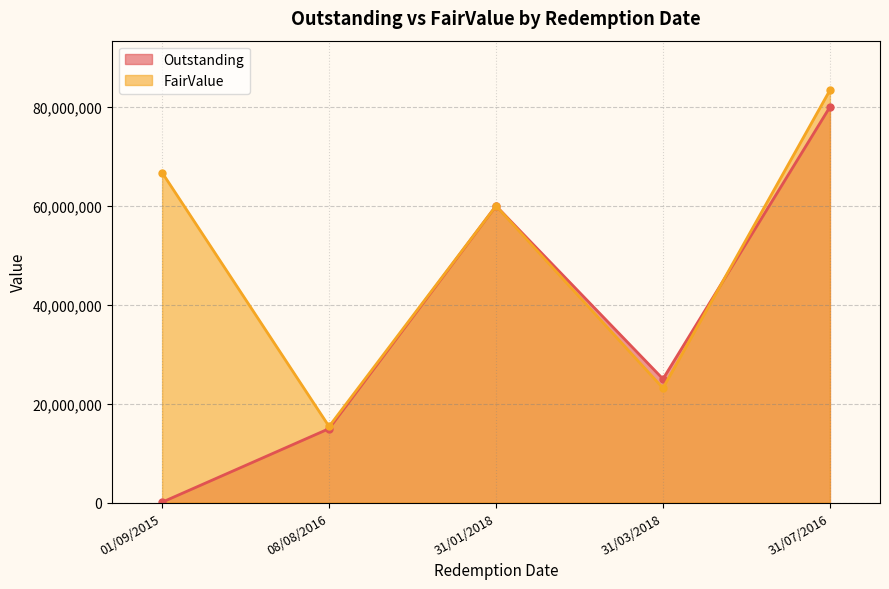

Rank the series by their maximum value, from highest to lowest.

FairValue, Outstanding